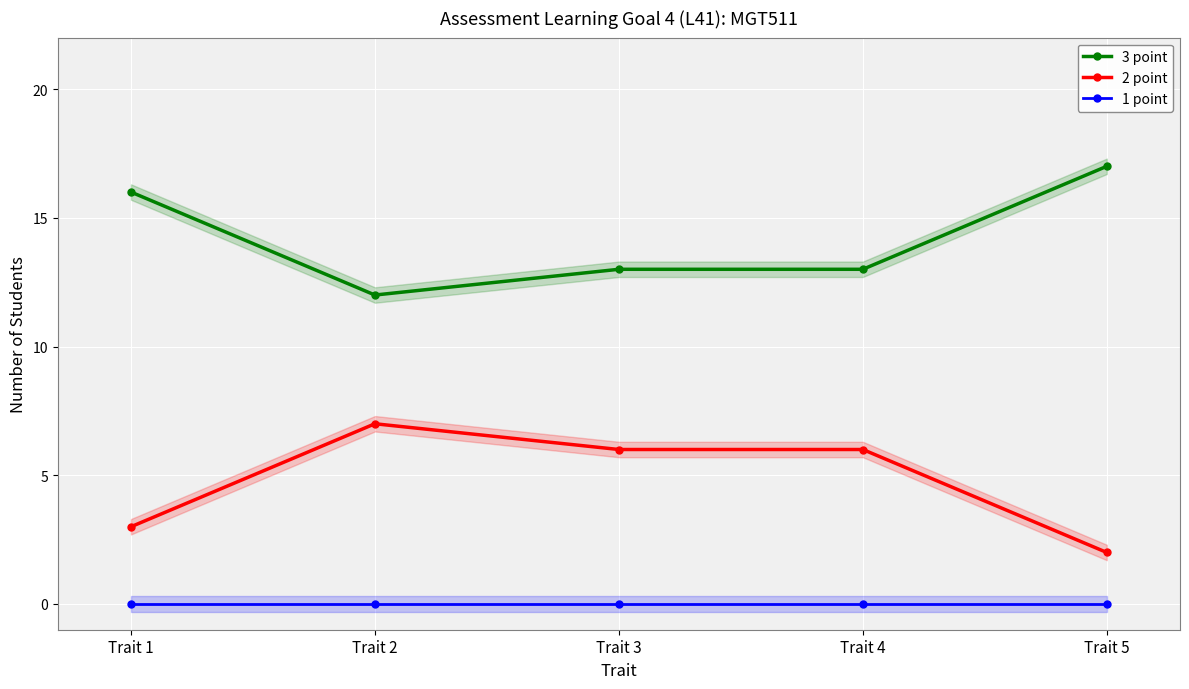

Rank the series by their average value, from lowest to highest.

1 point, 2 point, 3 point